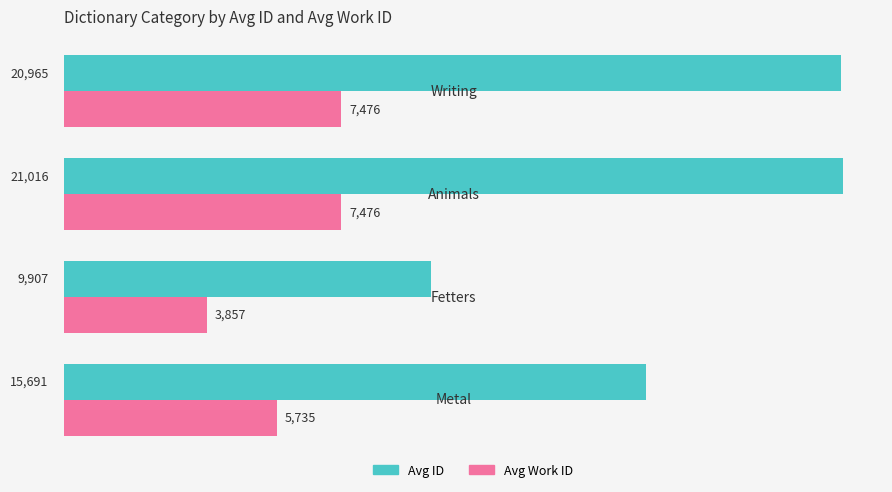

Which series has the largest total across all categories?

Avg ID